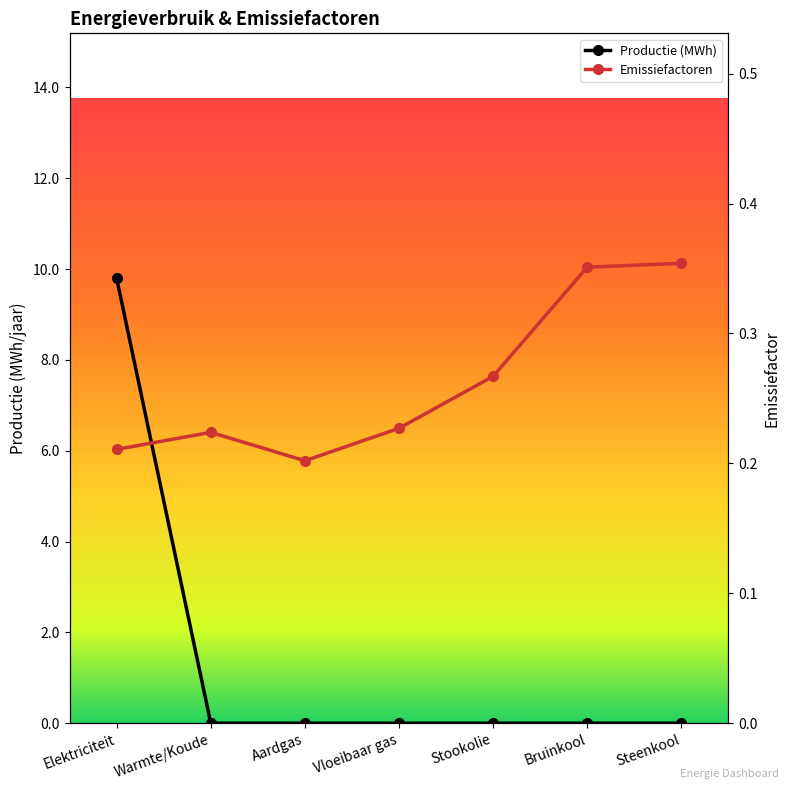

What is the highest value of the Productie (MWh) series?

9.8